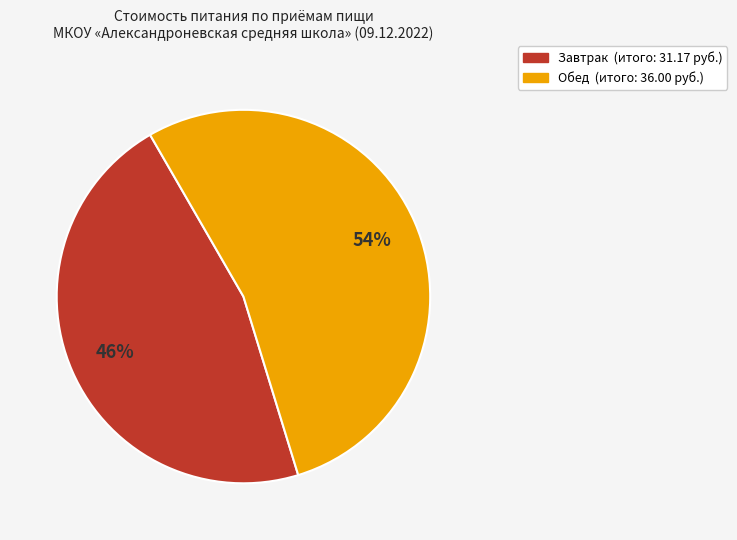

Is there a majority slice in this chart?

Yes